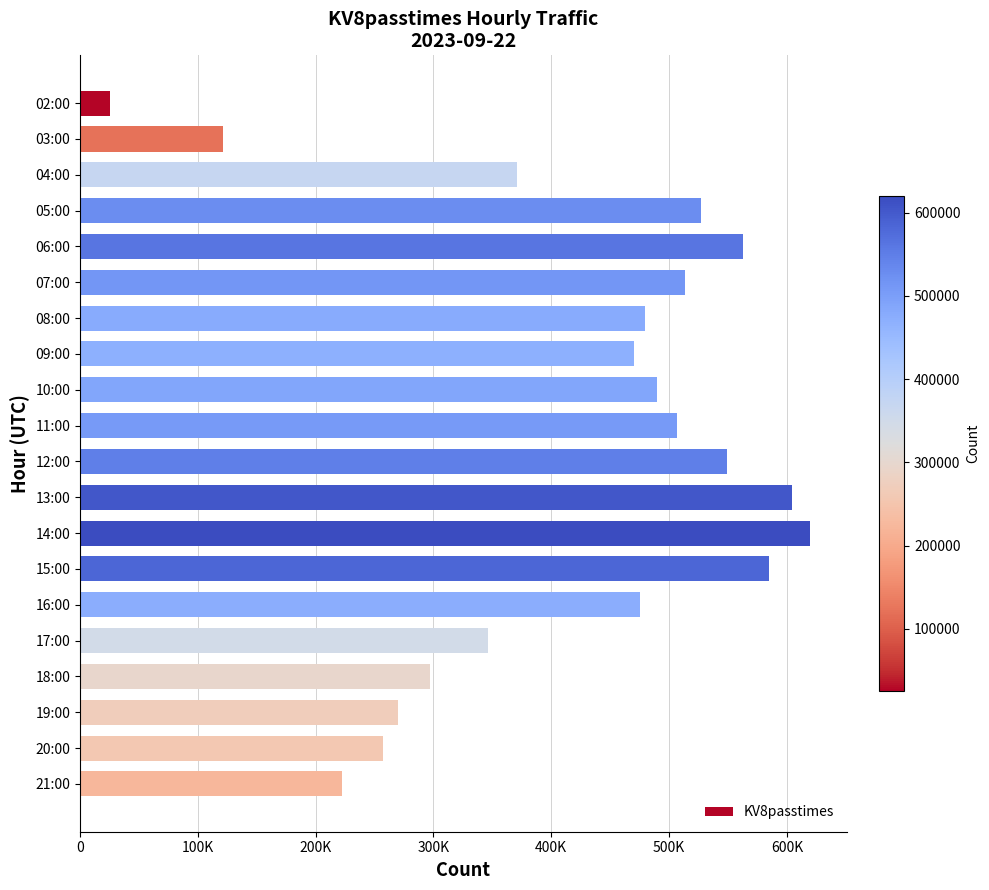

Does the chart contain any negative values?

No